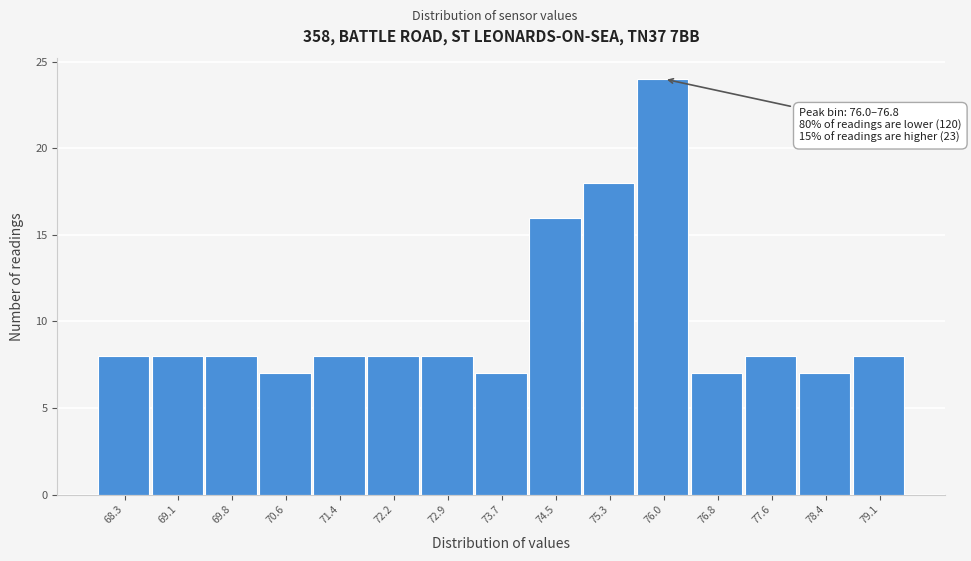

Reading right to left, transcribe all the data shown in this chart.

8	7	8	7	24	18	16	7	8	8	8	7	8	8	8